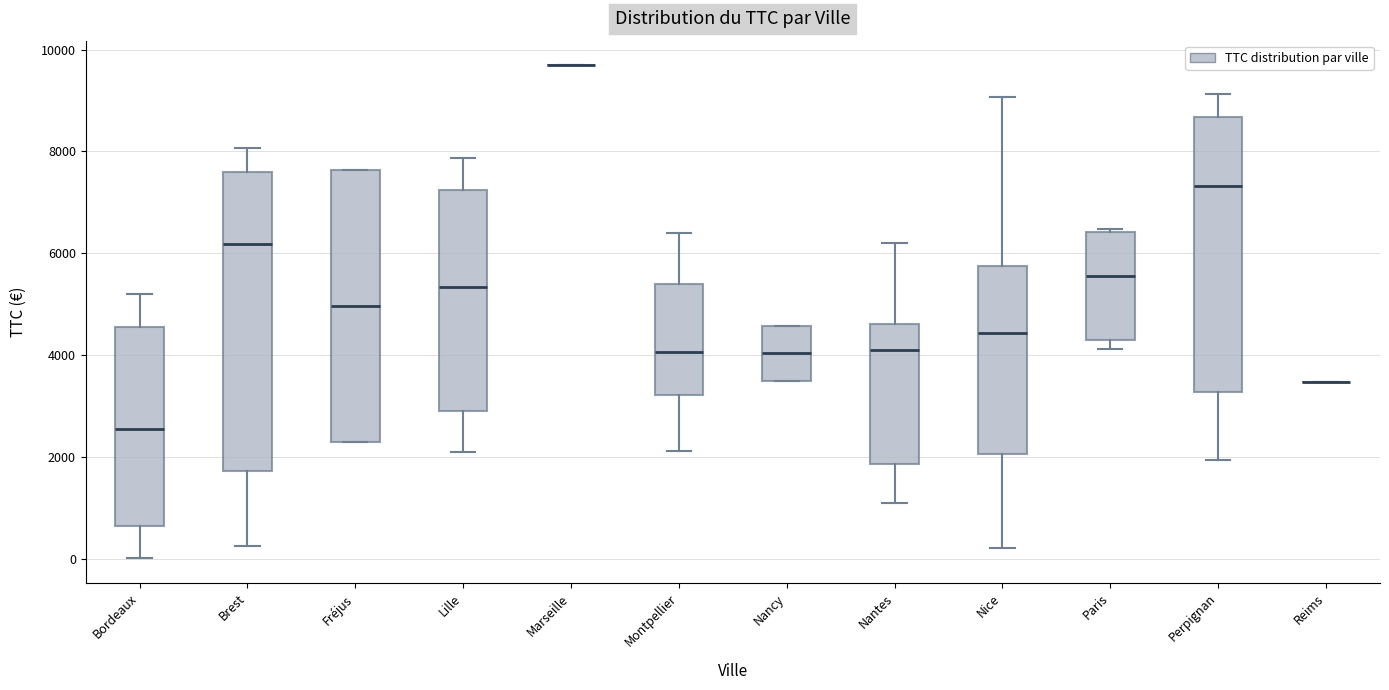

Reading left to right, read every box against the y-axis: the position of its median line, the range the box covers, and the ends of its whiskers. The values are not printed on the chart, so give them approximately, as read against the axis.

Bordeaux: median 2600, box 600 to 4600, whiskers 0 to 5200
Brest: median 6200, box 1800 to 7600, whiskers 200 to 8000
Fréjus: median 5000, box 2200 to 7600, whiskers 2200 to 7600
Lille: median 5400, box 3000 to 7200, whiskers 2200 to 7800
Marseille: box collapsed to a line at 9600, whiskers 9600 to 9600
Montpellier: median 4000, box 3200 to 5400, whiskers 2200 to 6400
Nancy: median 4000, box 3400 to 4600, whiskers 3400 to 4600
Nantes: median 4000, box 1800 to 4600, whiskers 1000 to 6200
Nice: median 4400, box 2000 to 5800, whiskers 200 to 9000
Paris: median 5600, box 4400 to 6400, whiskers 4200 to 6400
Perpignan: median 7400, box 3200 to 8600, whiskers 2000 to 9200
Reims: box collapsed to a line at 3400, whiskers 3400 to 3400